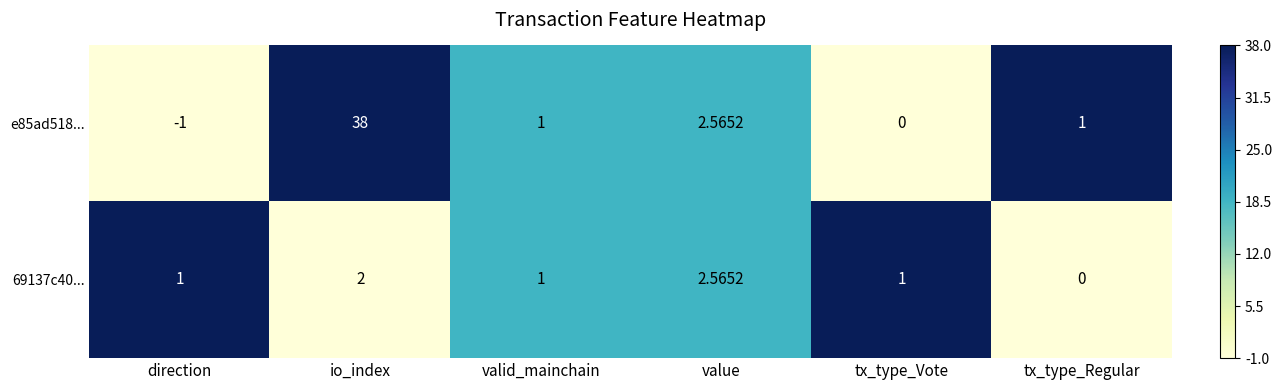

At which category is the sum across all series the highest?

io_index